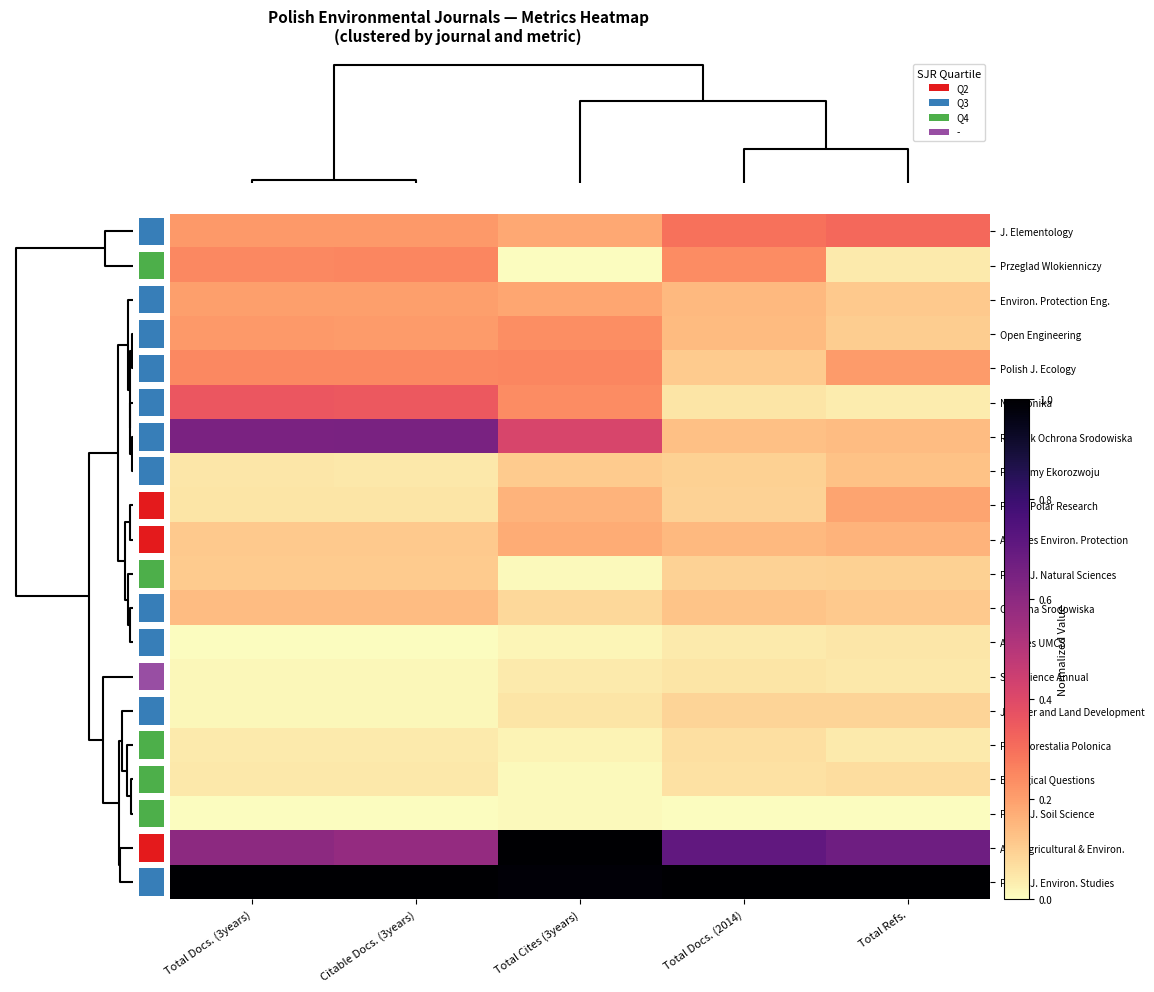

At how many categories does at least one series exceed 0?

5